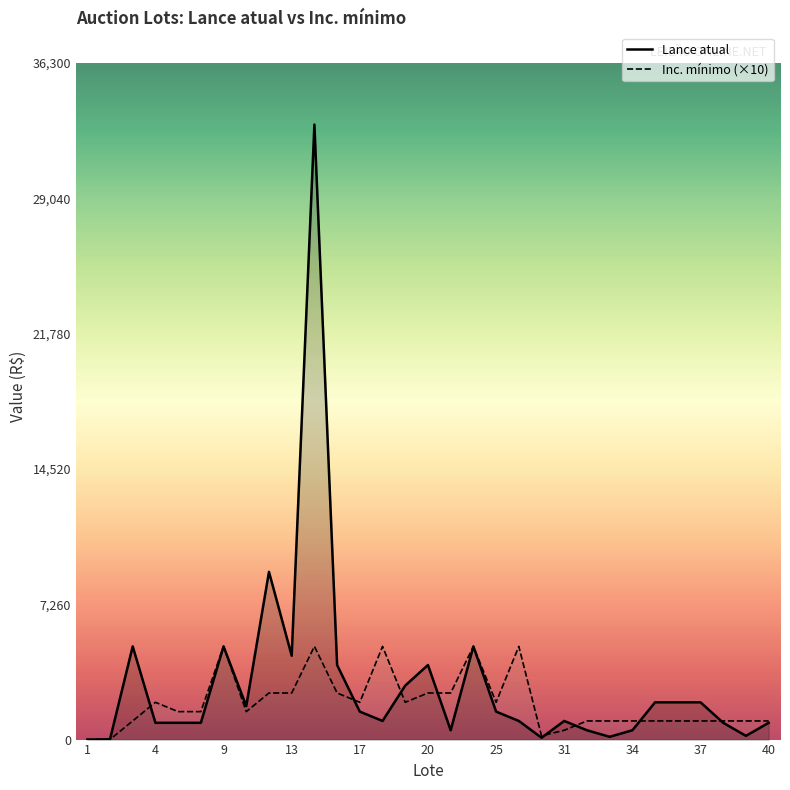

How many lines are shown in the chart?

2